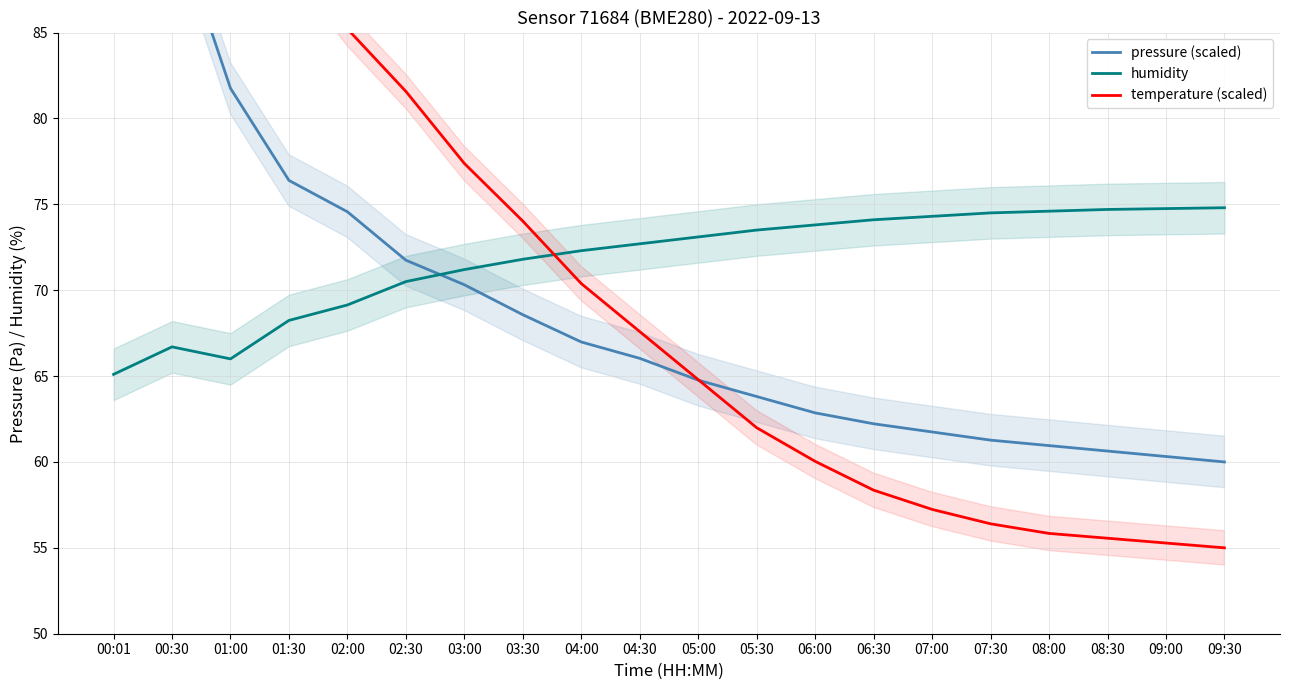

Where does the temperature (scaled) series first go above 67?

00:01